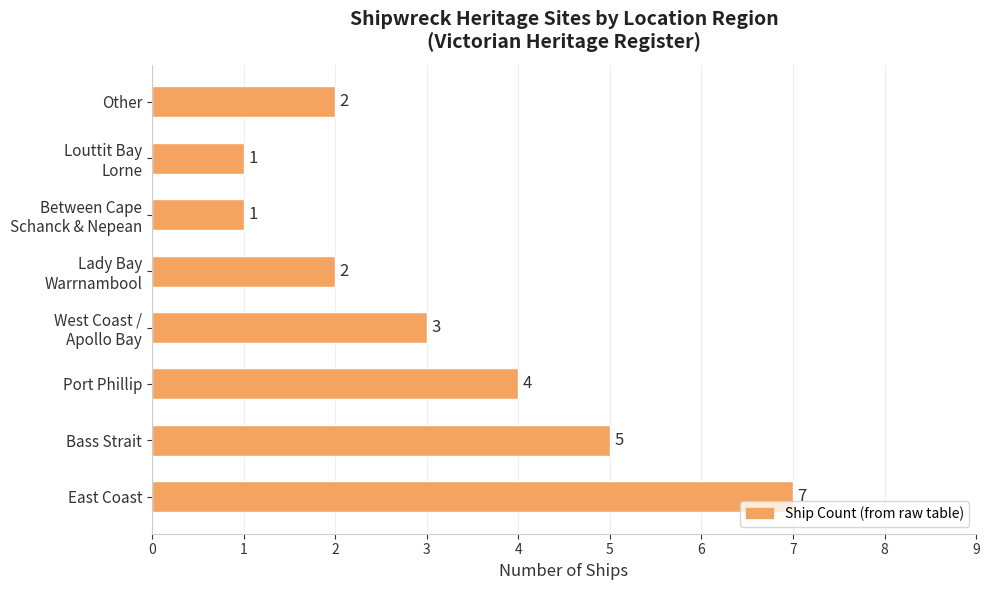

Is it true that the value at Bass Strait is 8?

False